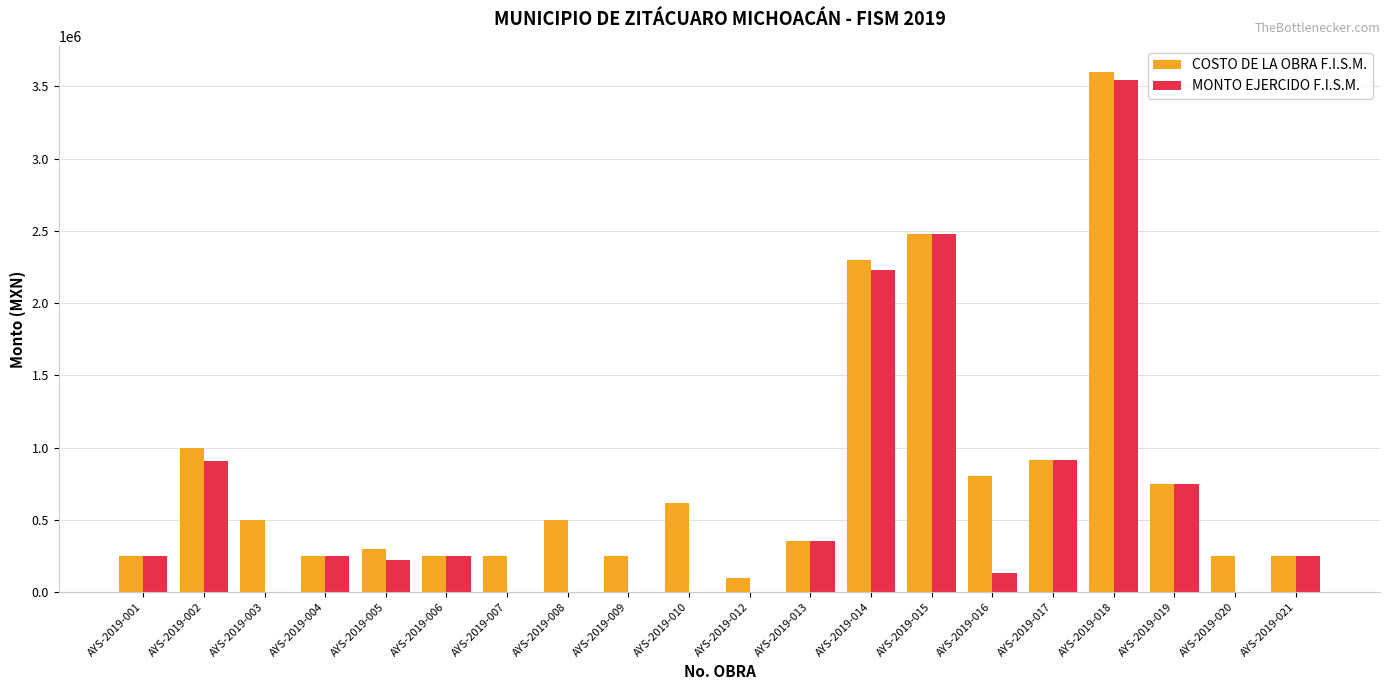

Which category has the highest value in the MONTO EJERCIDO F.I.S.M. series?

AYS-2019-018